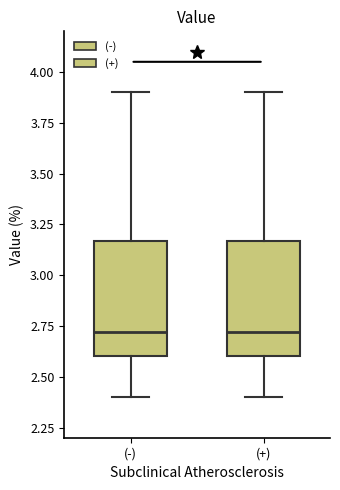

Where does the upper whisker of the box for (+) end on the y-axis? The values are not printed on the chart, so give them approximately, as read against the axis.

3.90